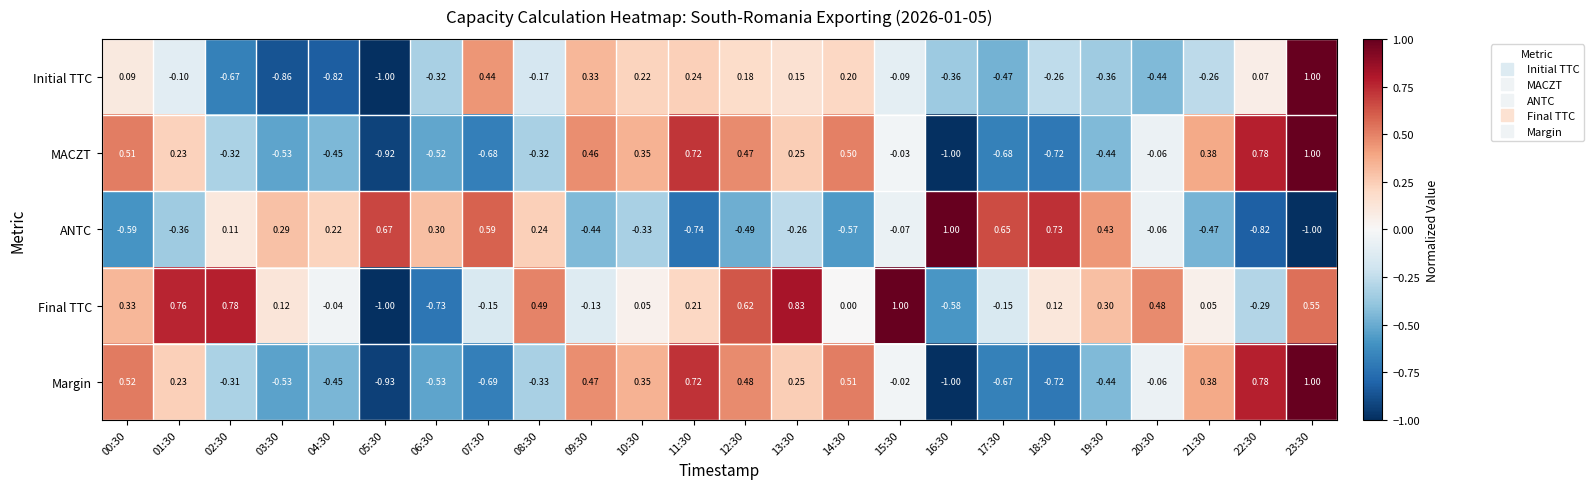

How many values in ANTC are above zero?

11